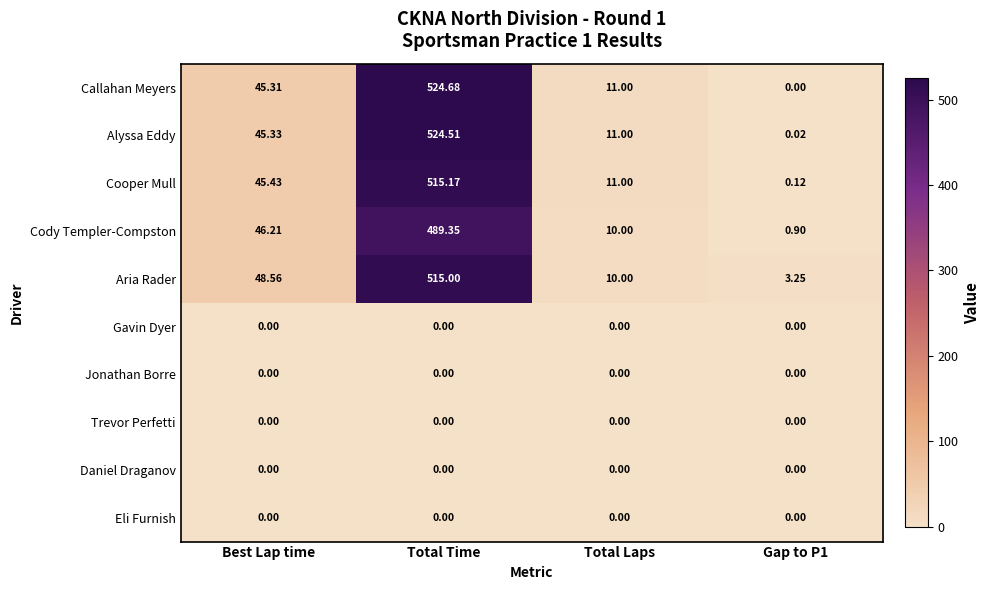

At which label does Callahan Meyers reach its peak?

Total Time